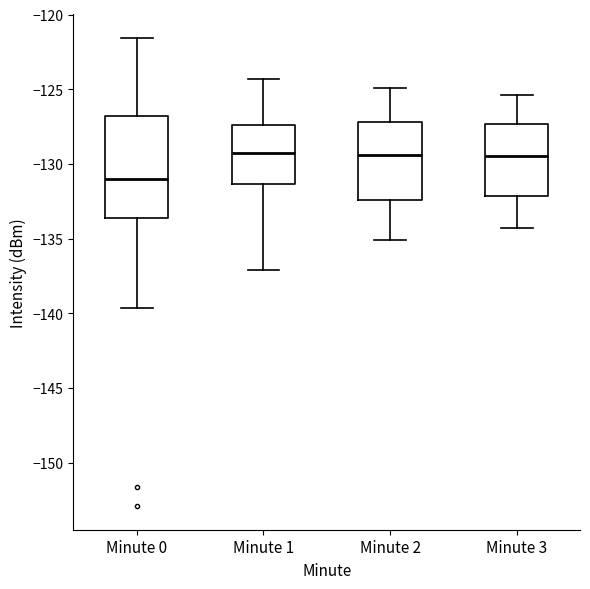

Where is the lower edge of the box for Minute 1 on the y-axis? The values are not printed on the chart, so give them approximately, as read against the axis.

-131.5